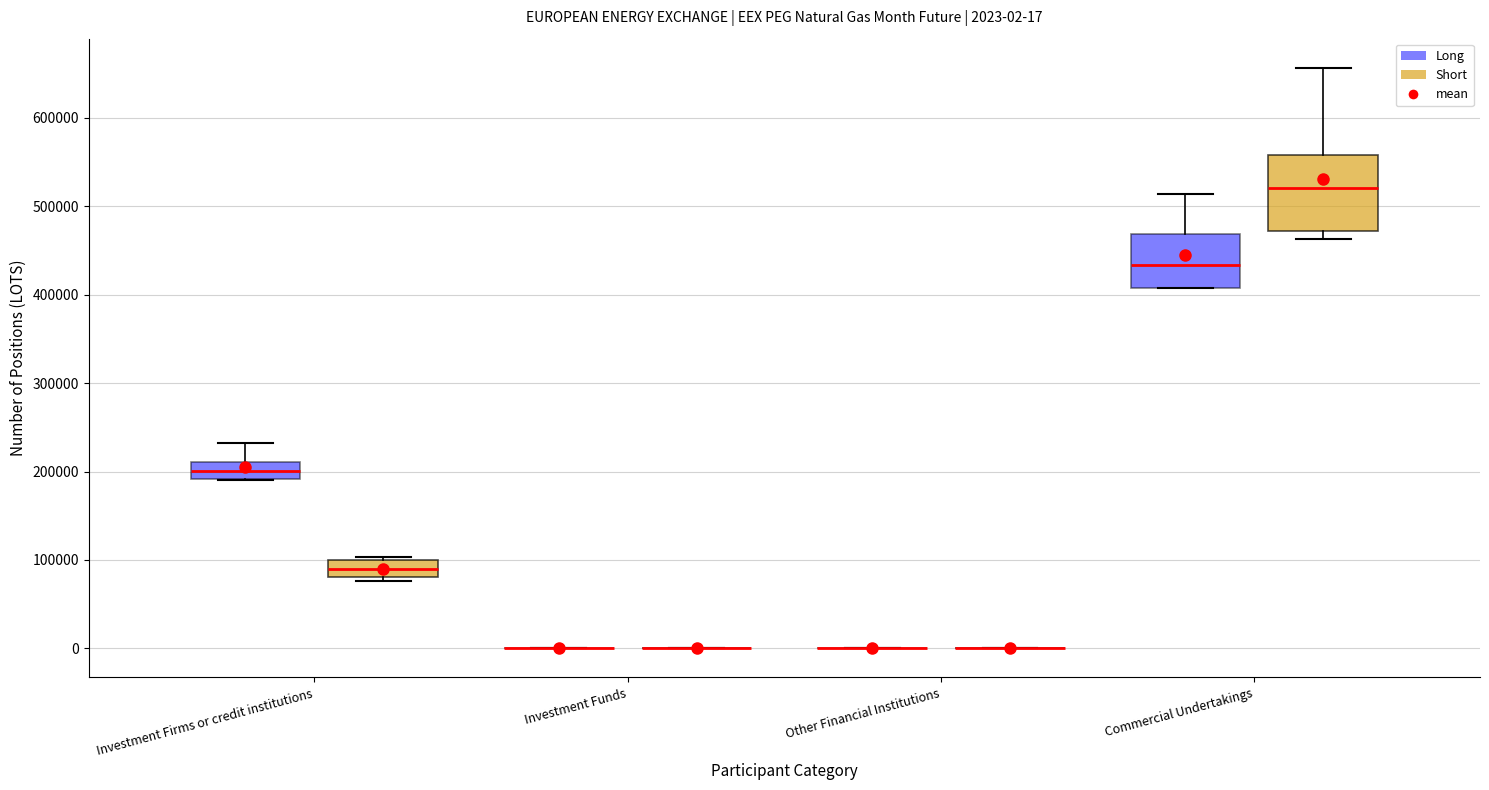

Comparing the boxes themselves (not the whiskers), which one is the tallest?

Commercial Undertakings (Short)